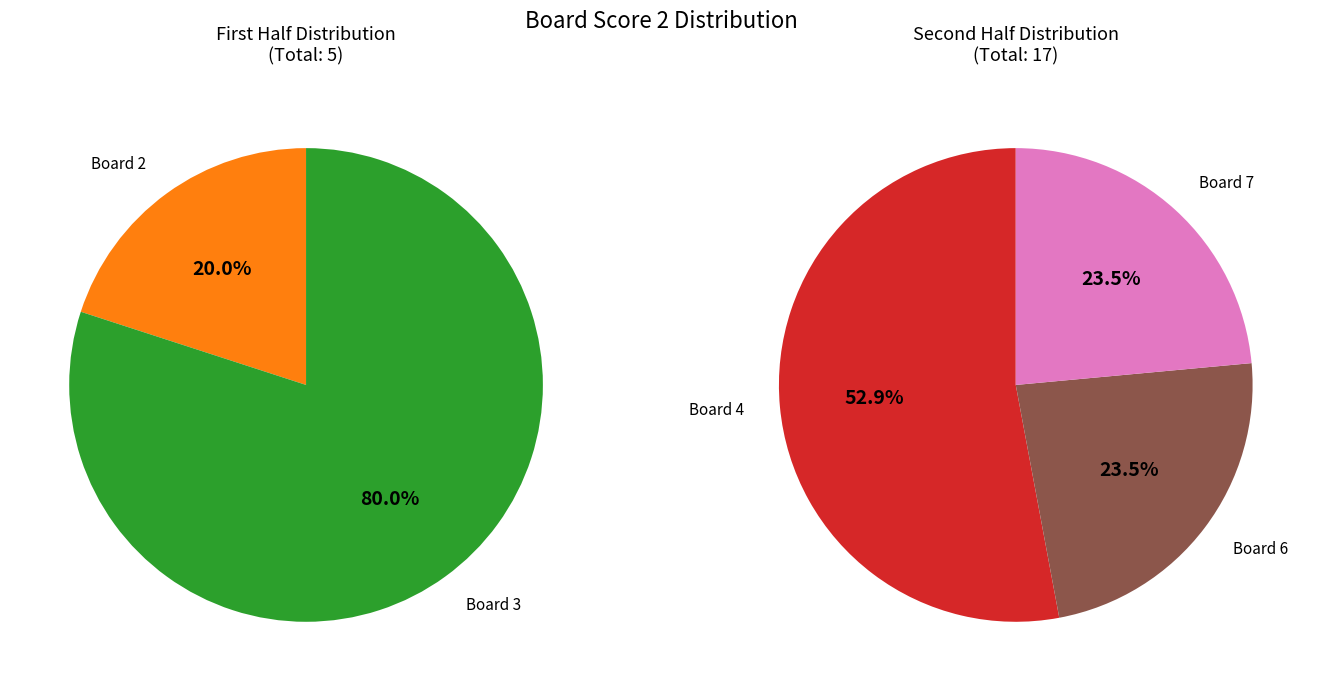

Between 2 and 7, which is larger?

7